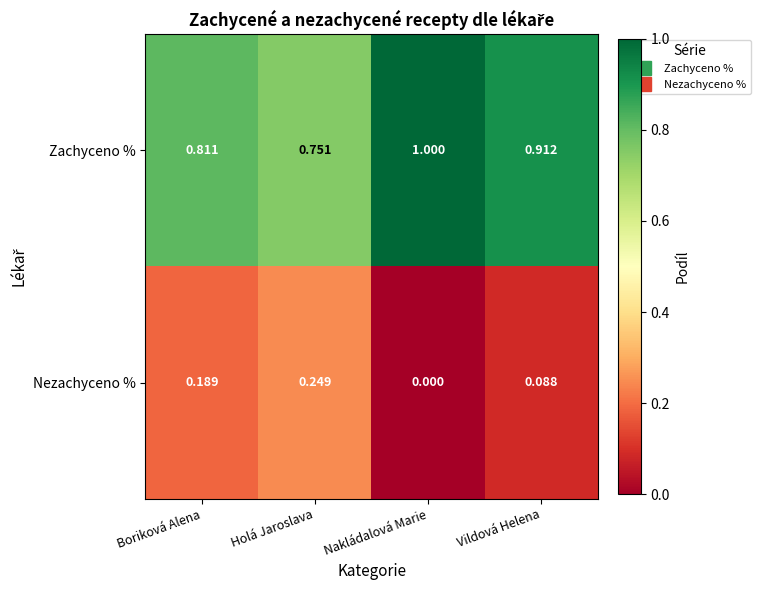

At how many categories does at least one series exceed 0?

4